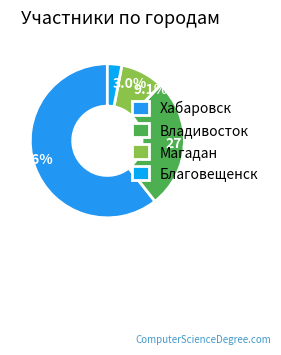

Combined, what portion of the pie is Благовещенск and Владивосток?

30.3%